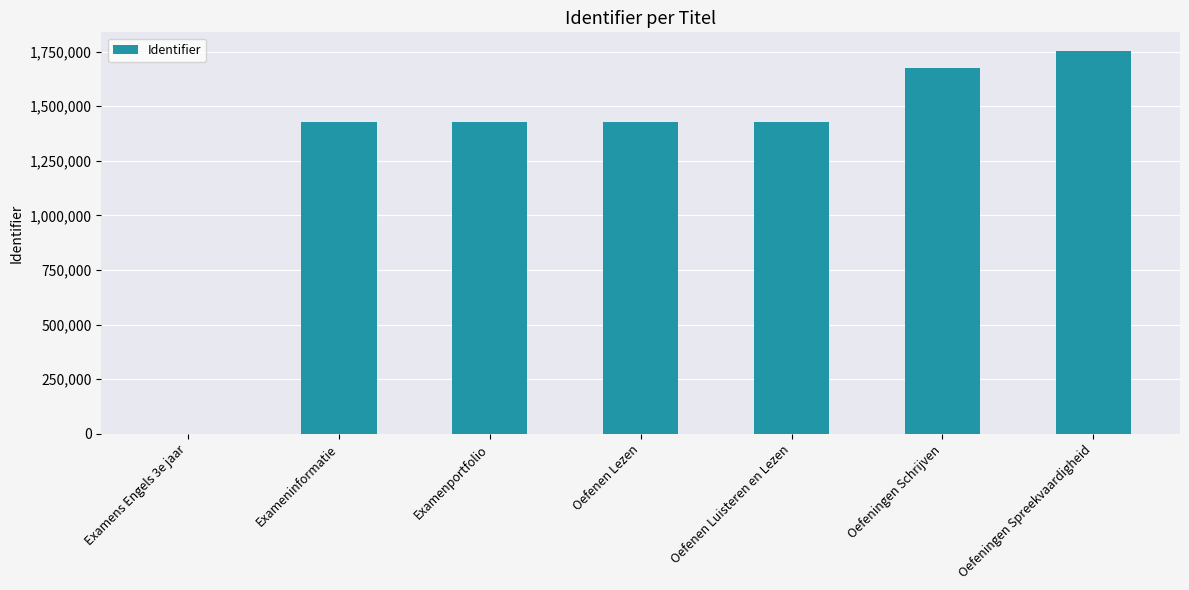

Are the bars horizontal?

No